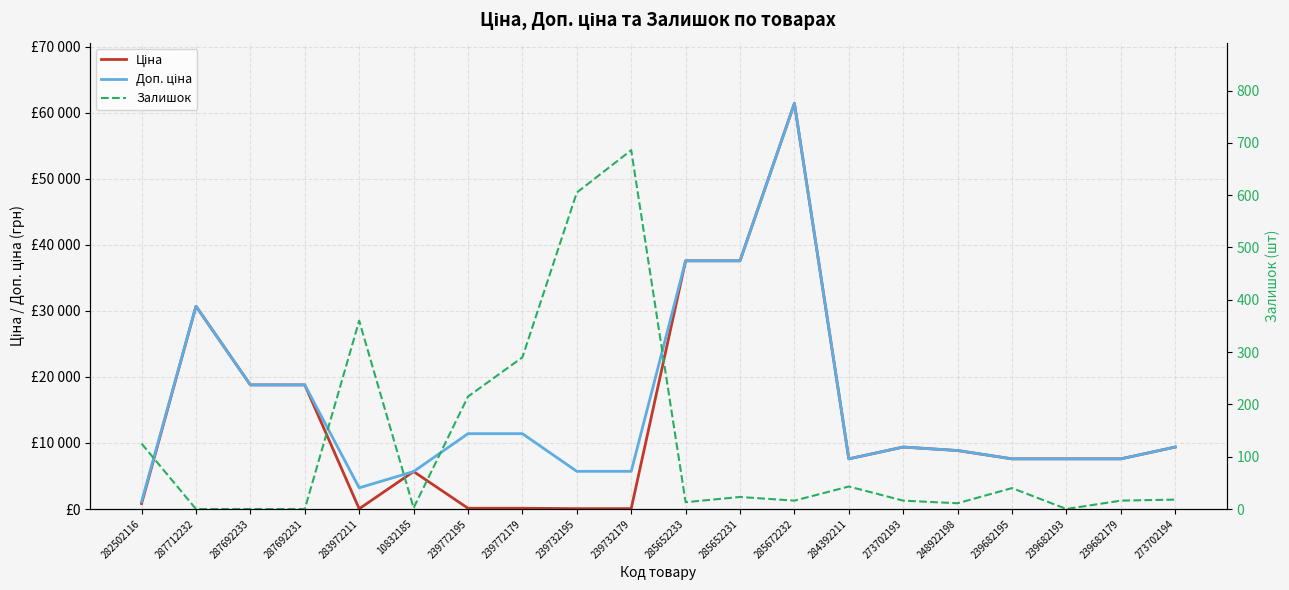

Is it true that Ціна equals 16.6 at 239732179?

False